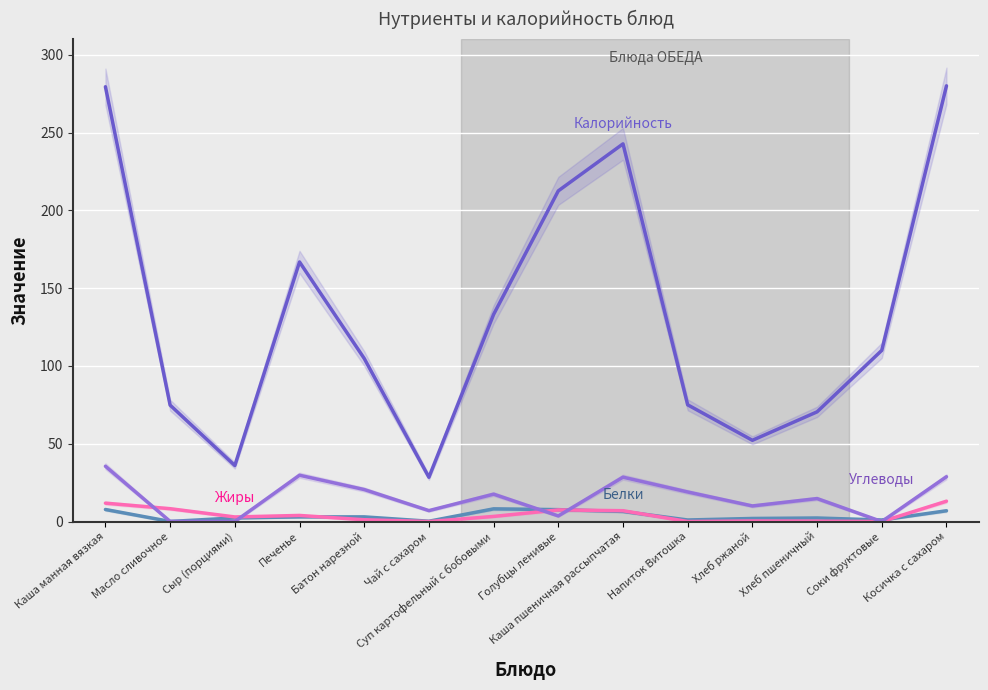

What are all the series names shown in the legend?

Калорийность, Белки, Жиры, Углеводы